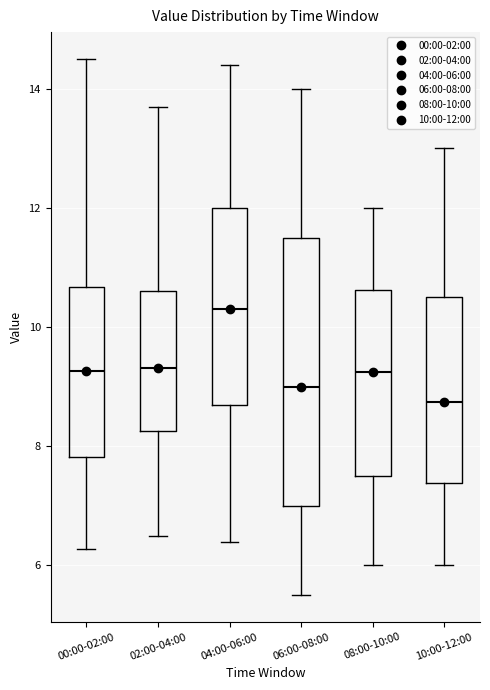

Reading left to right, transcribe this box plot: for each box, give where its median line is, the range the box spans, and where its two whiskers end, as read against the y-axis. The values are not printed on the chart, so give them approximately, as read against the axis.

00:00-02:00: median 9.2, box 7.8 to 10.6, whiskers 6.2 to 14.6
02:00-04:00: median 9.4, box 8.2 to 10.6, whiskers 6.6 to 13.8
04:00-06:00: median 10.4, box 8.8 to 12.0, whiskers 6.4 to 14.4
06:00-08:00: median 9.0, box 7.0 to 11.6, whiskers 5.6 to 14.0
08:00-10:00: median 9.2, box 7.6 to 10.6, whiskers 6.0 to 12.0
10:00-12:00: median 8.8, box 7.4 to 10.6, whiskers 6.0 to 13.0